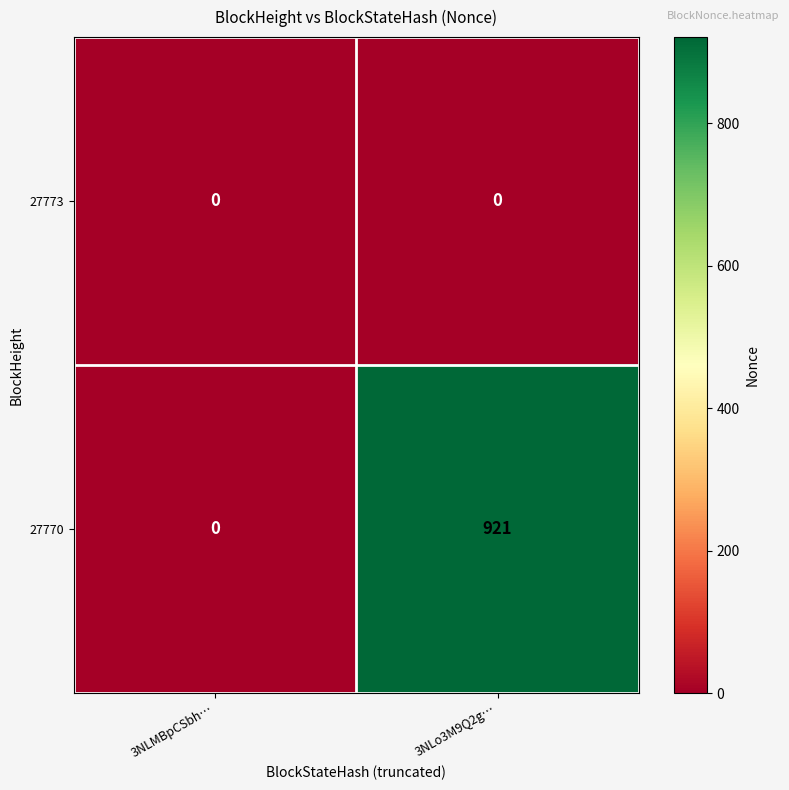

Which series changed the most between 3NLMBpCSbh… and 3NLo3M9Q2g…?

27770